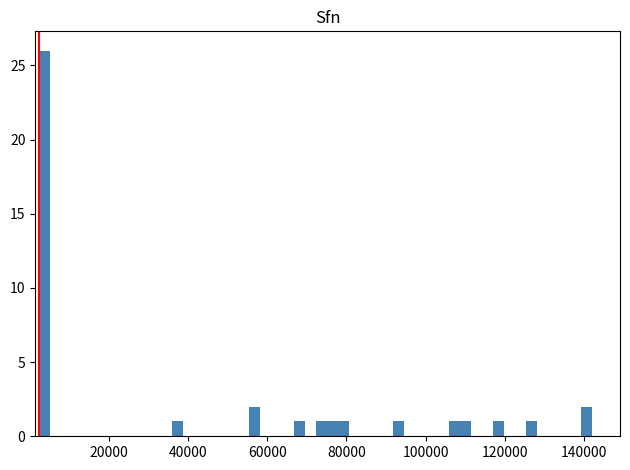

Around what value on the x-axis is the tallest bar? Give the approximate position of its centre, as read against the axis.

4000